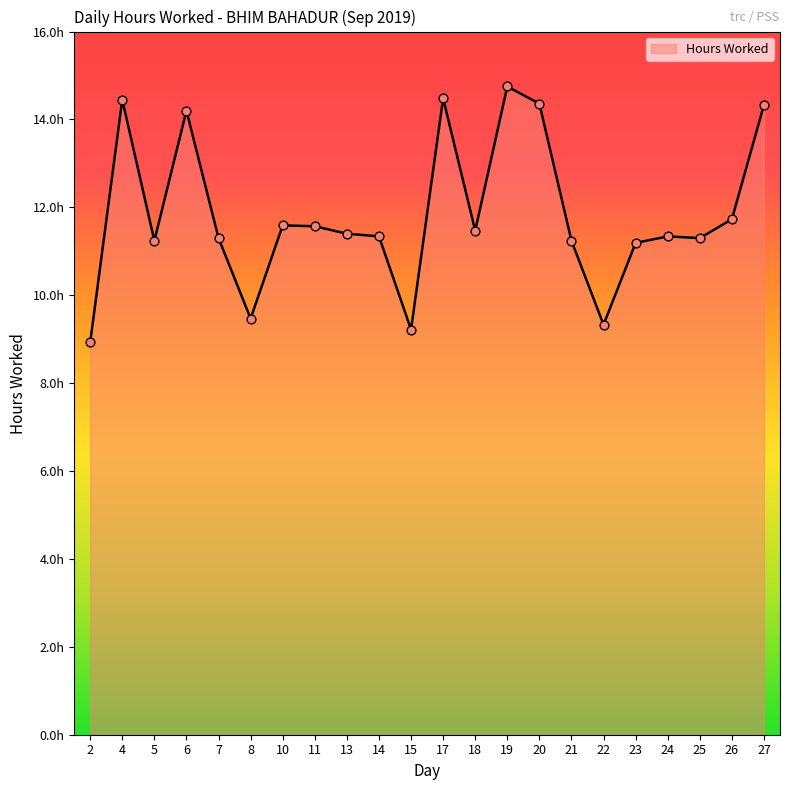

Is this an area chart (filled region under the line)?

Yes